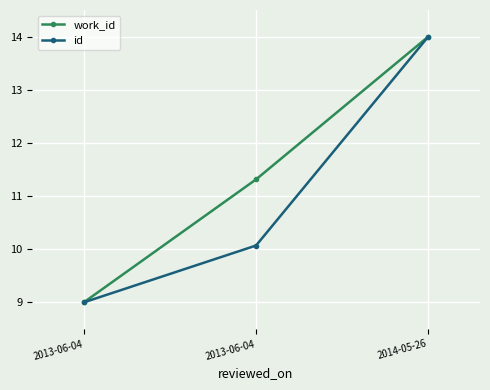

At which label does work_id reach its peak?

2014-05-26